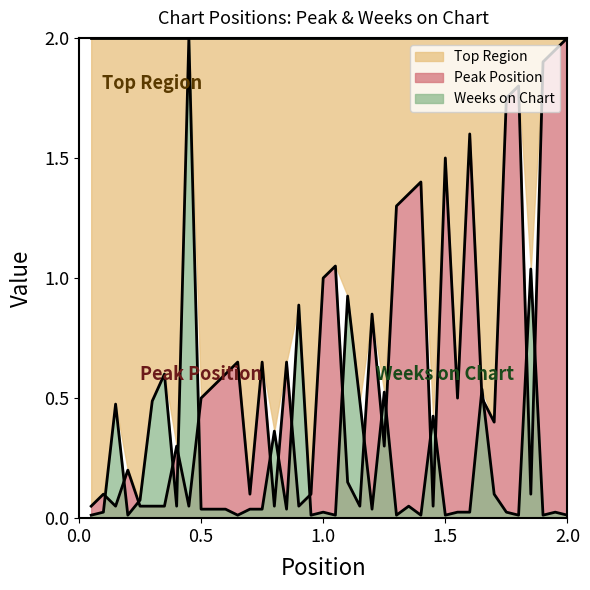

What is the total value across all series at 39?

2.0